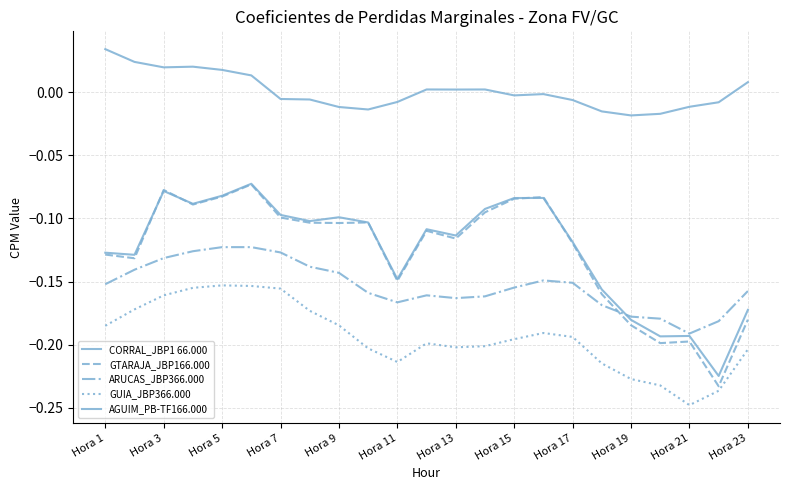

What is the difference between the second highest and second lowest values in the GTARAJA_JBP166.000 series?

0.1